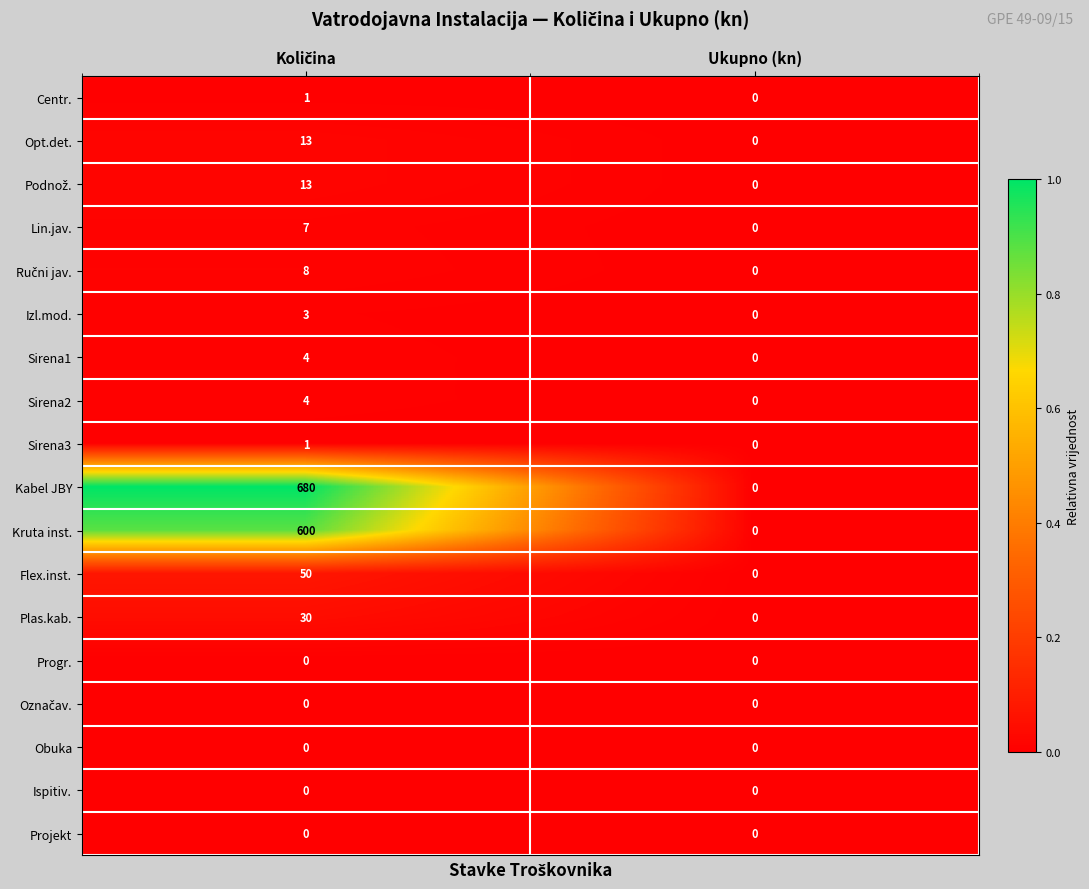

Which series has the largest total across all categories?

Kabel JBY